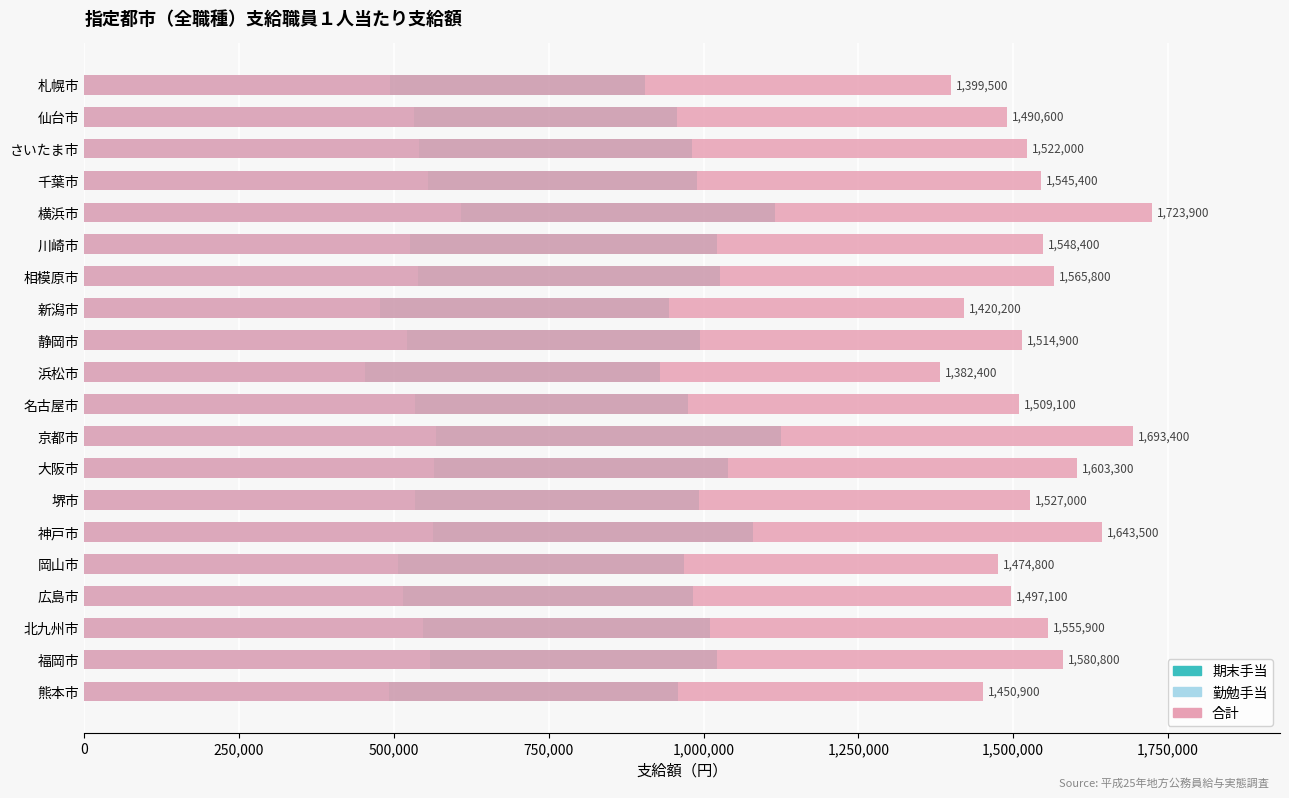

Reading right to left, what are all the values shown in this chart?

期末手当: 959200	1021900	1009600	982400	968100	1080200	992700	1038700	1125600	975400	929500	994400	943400	1027100	1022300	1114800	990000	980900	957600	905100
勤勉手当: 491700	558900	546300	514700	506700	563300	534300	564600	567800	533700	452900	520500	476800	538700	526100	609100	555400	541100	533000	494400
合計: 1450900	1580800	1555900	1497100	1474800	1643500	1527000	1603300	1693400	1509100	1382400	1514900	1420200	1565800	1548400	1723900	1545400	1522000	1490600	1399500